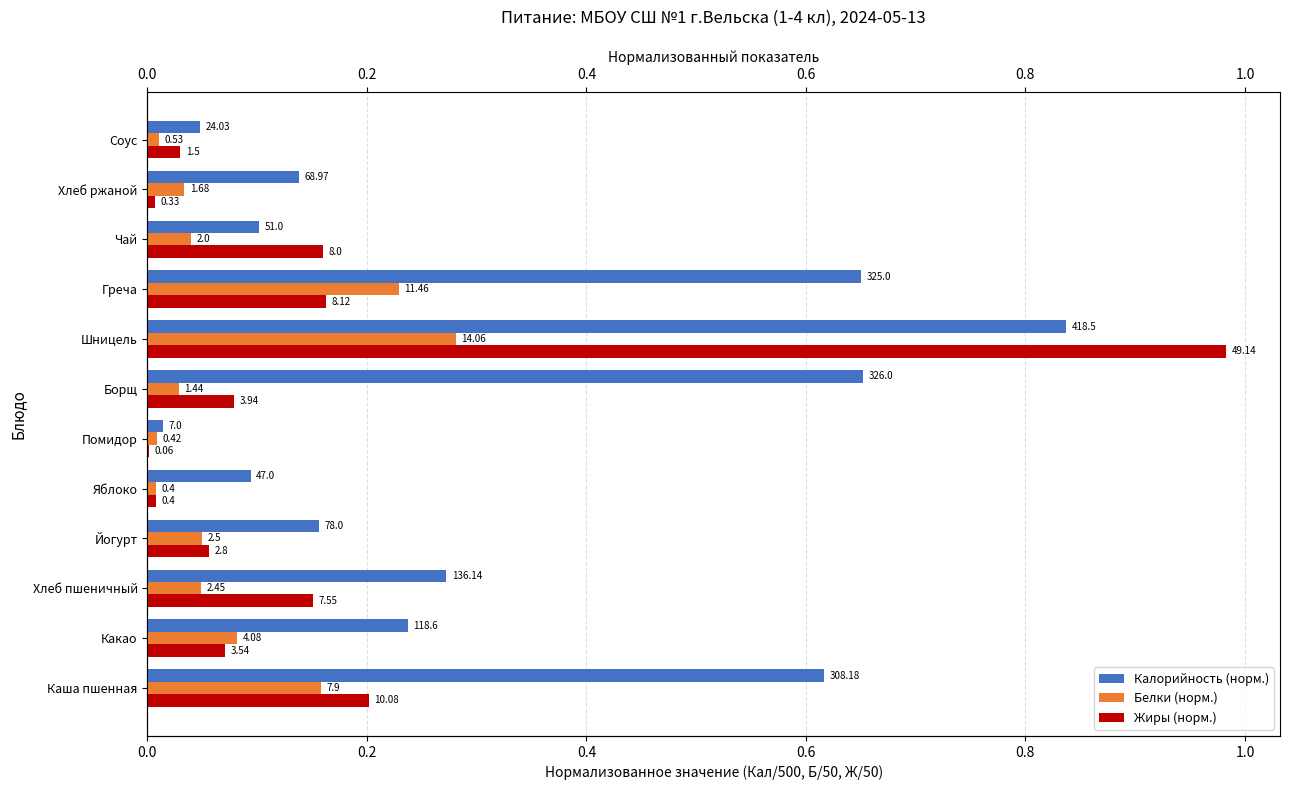

Which series has the largest total across all categories?

Калорийность (норм.)